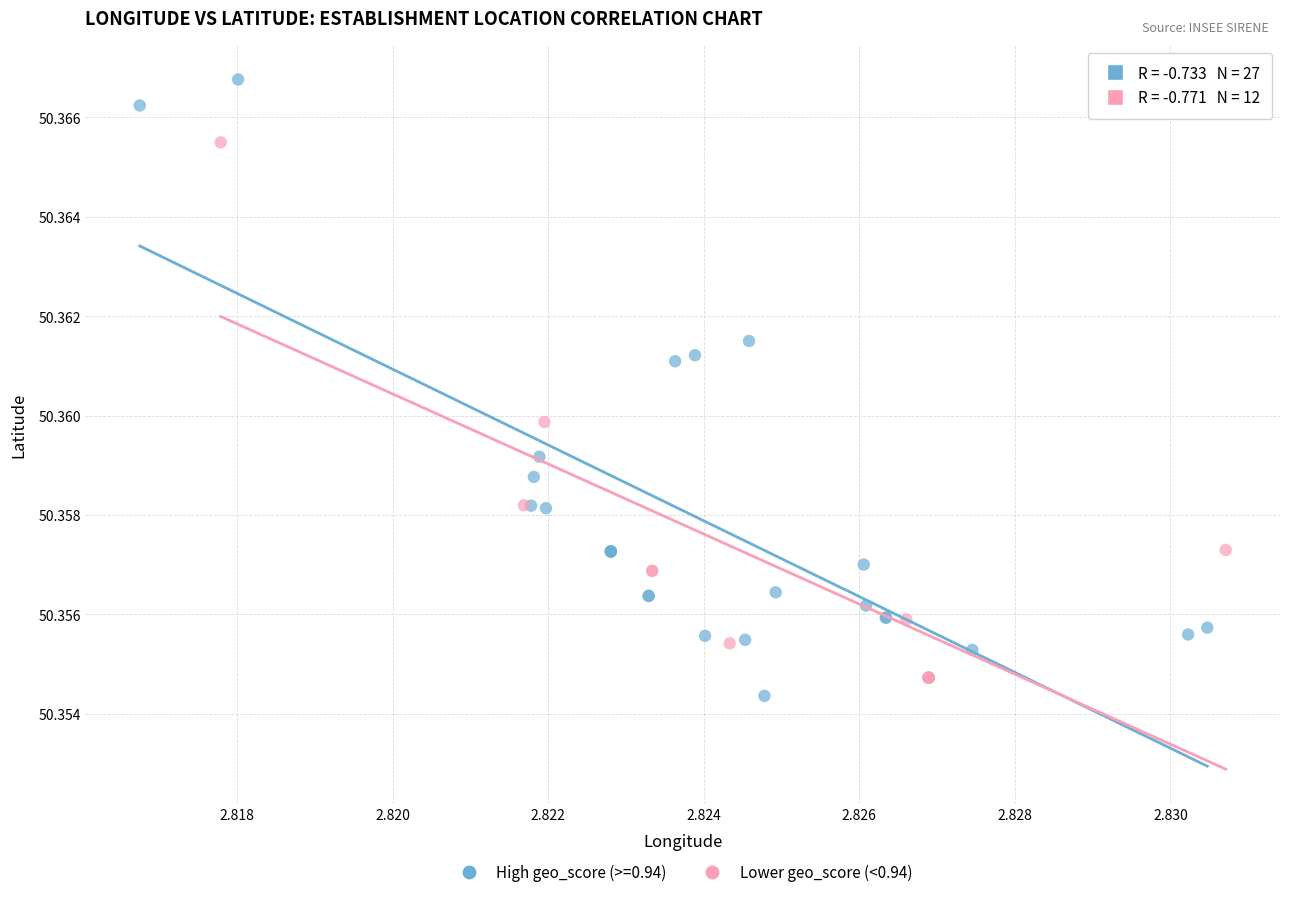

Which series reaches the maximum Y coordinate?

High geo_score (>=0.94)